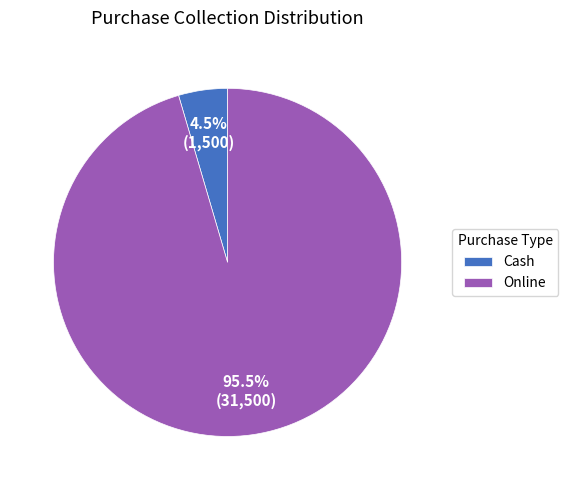

Is there any slice that represents more than half of the pie?

Yes